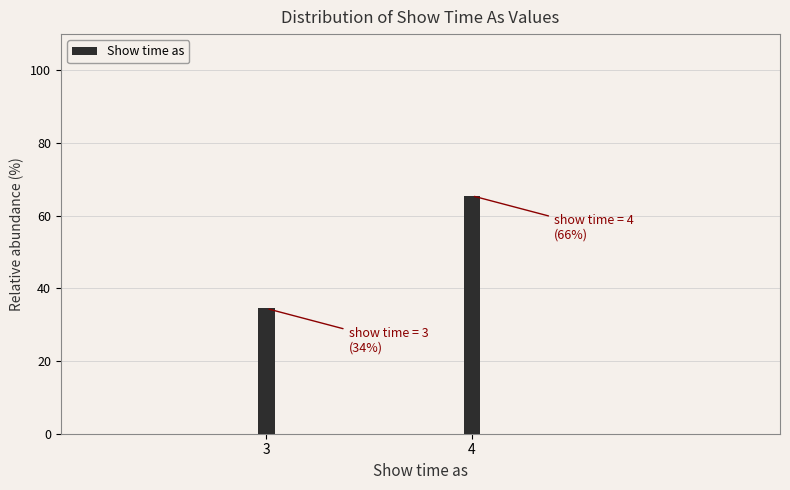

Reading right to left, extract all data points from this chart.

4=65.5	3=34.5